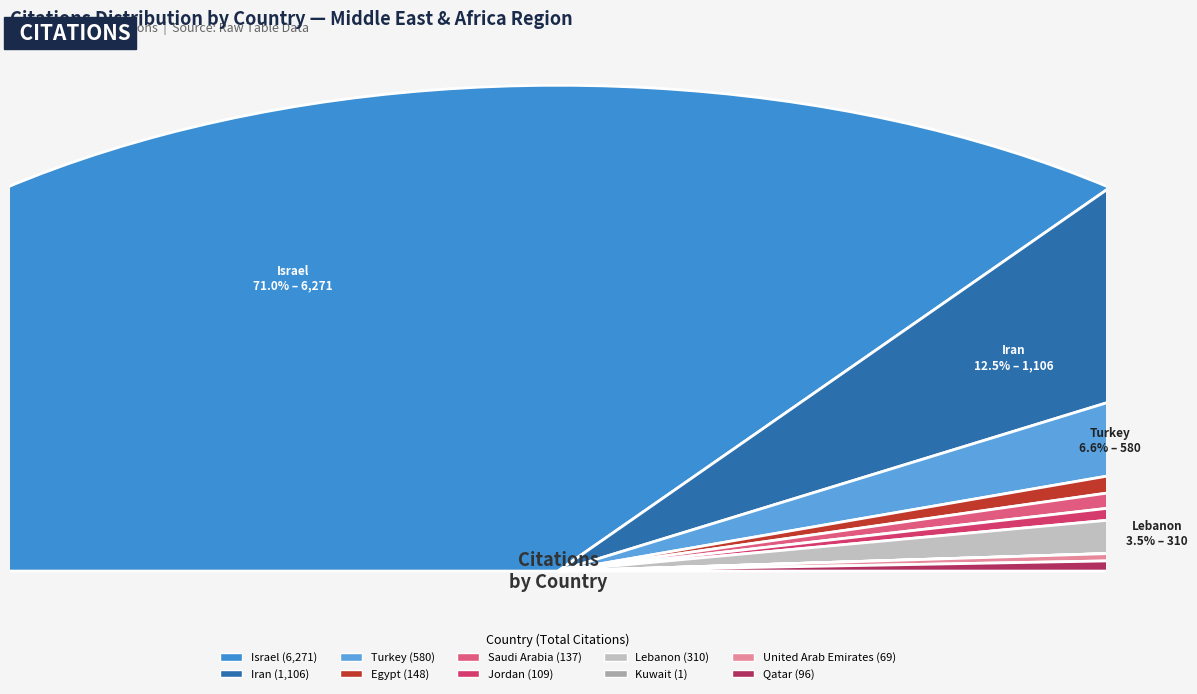

To the nearest percent, what portion does Jordan represent?

1%